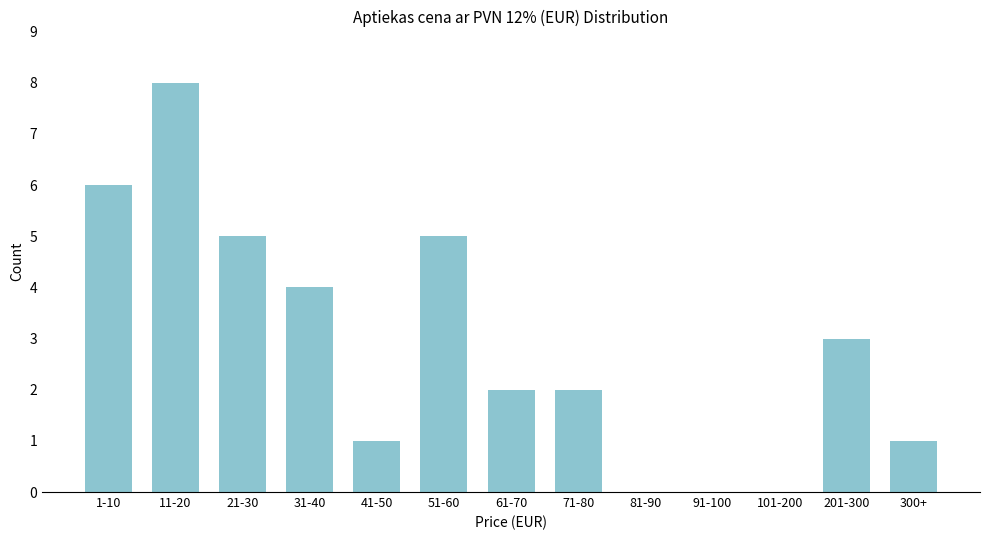

Reading left to right, extract all data points from this chart.

1-10=6	11-20=8	21-30=5	31-40=4	41-50=1	51-60=5	61-70=2	71-80=2	81-90=0	91-100=0	101-200=0	201-300=3	300+=1